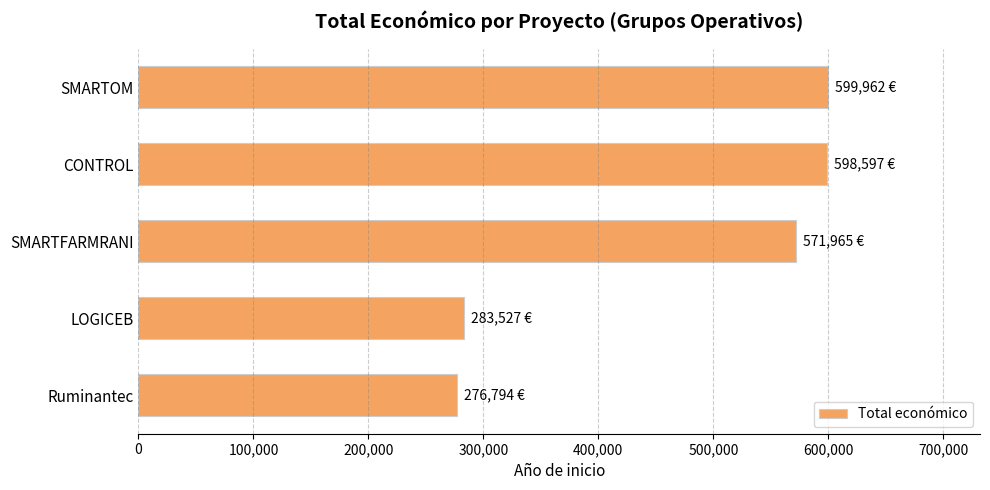

What is the maximum value shown in the chart?

599962